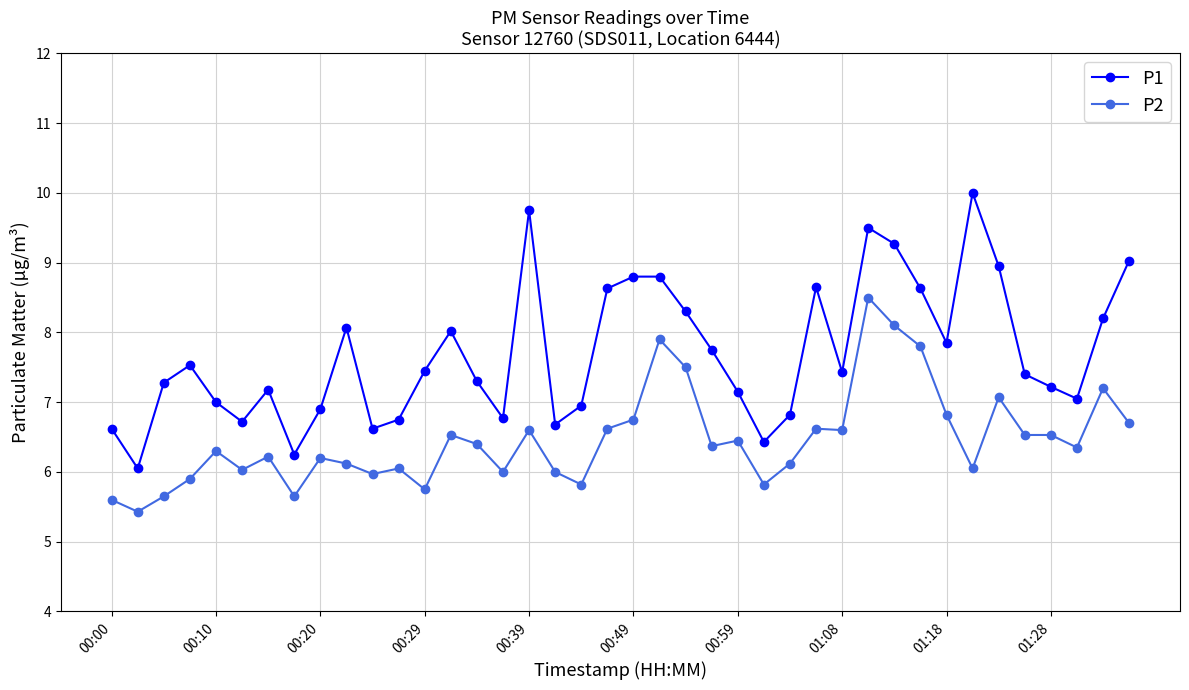

True or false: P2 and P1 cross at least once.

False